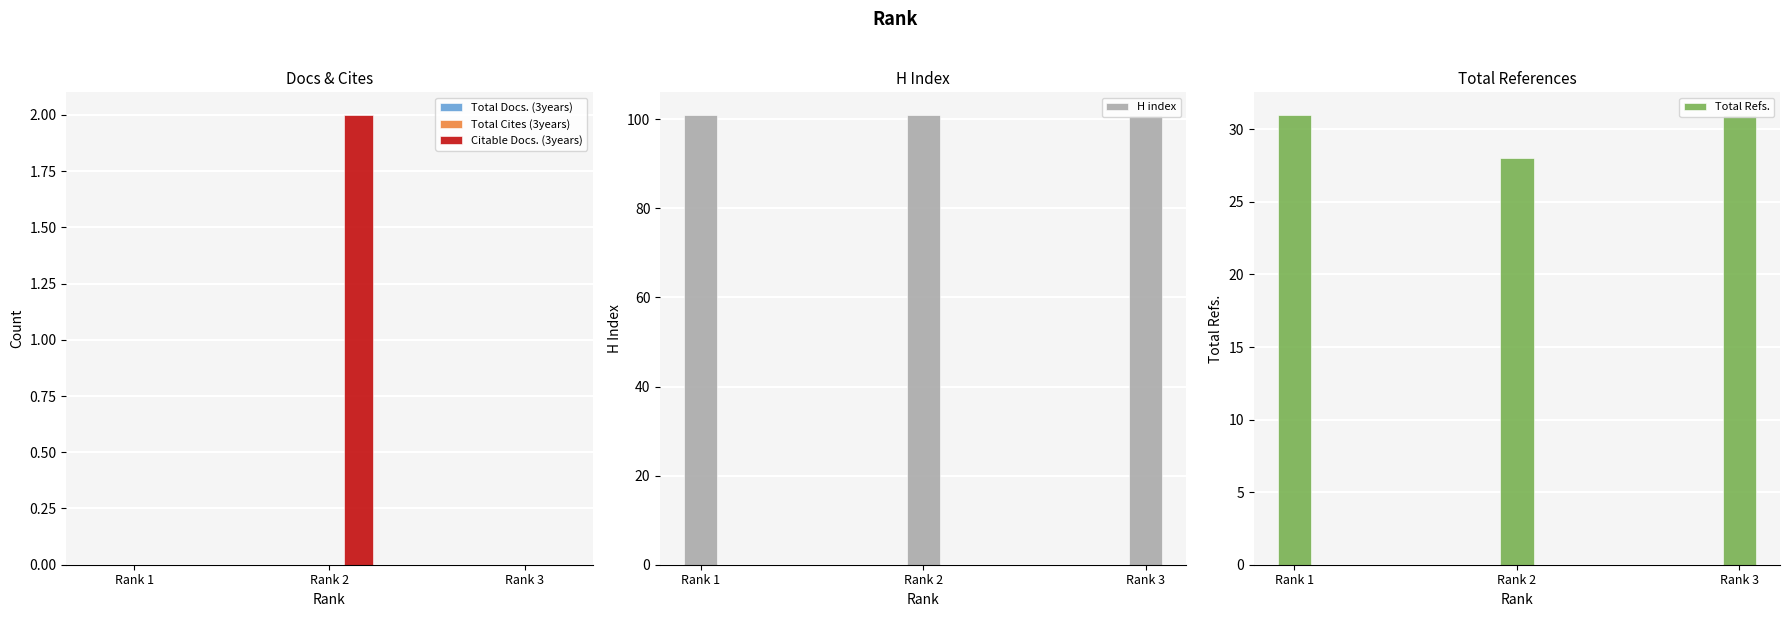

Reading left to right, list all the values displayed in this chart.

Total Docs. (3years): 0	0	0
Total Cites (3years): 0	0	0
Citable Docs. (3years): 0	2	0
H index: 101	101	101
Total Refs.: 31	28	31